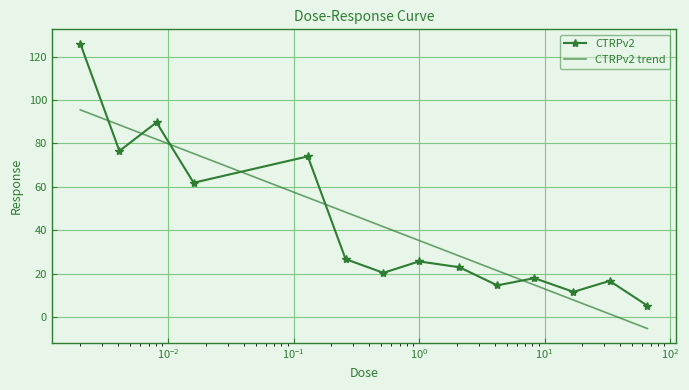

Is it true that the value at 0.13 is 74.0?

True